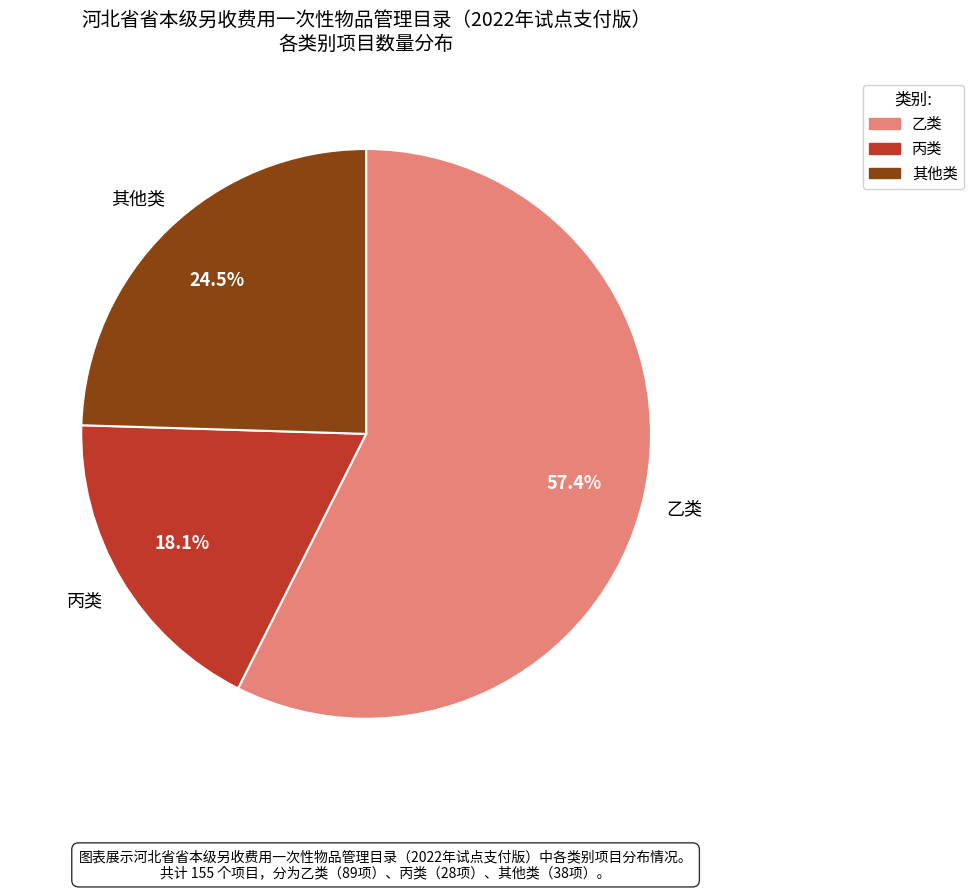

Rank the categories by value from highest to lowest.

乙类, 其他类, 丙类